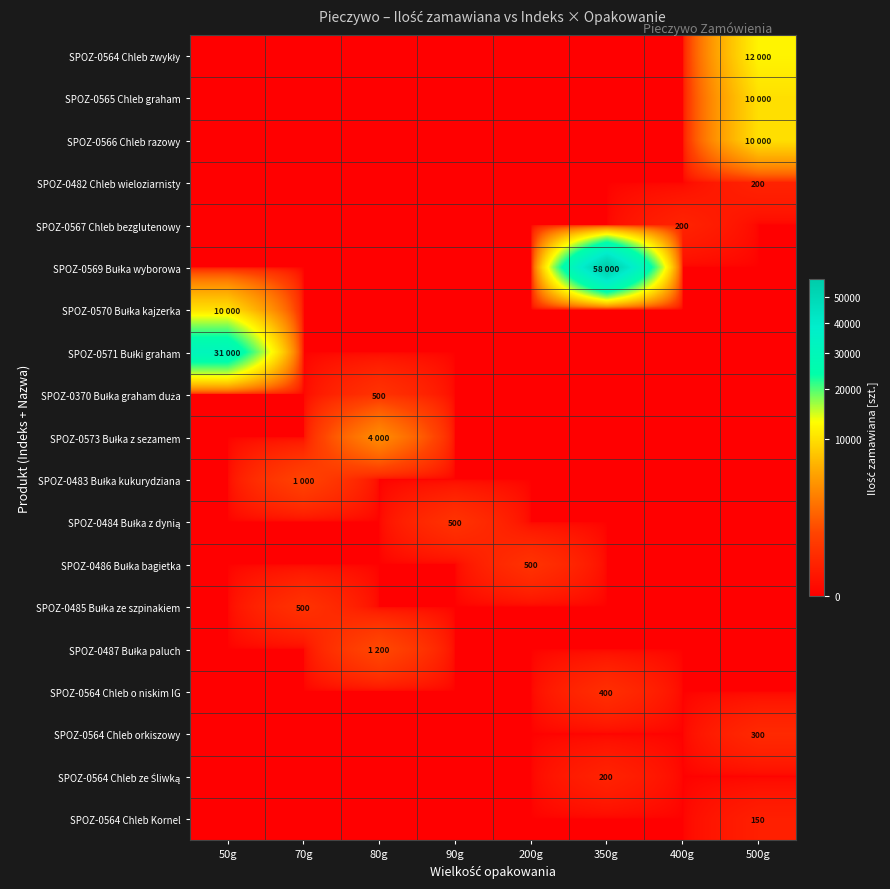

How many data points does each series have?

8